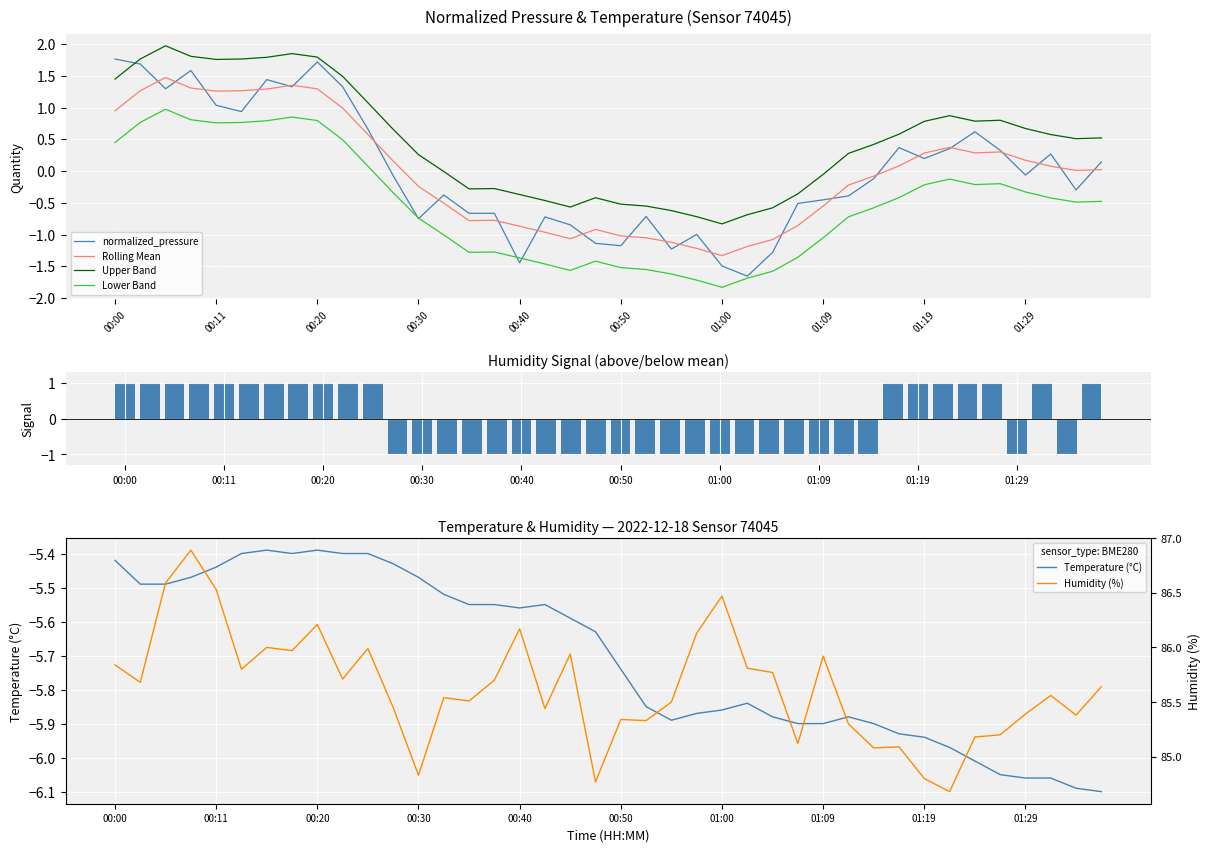

At 35, list the series in order from largest to smallest.

humidity, pressure, temperature